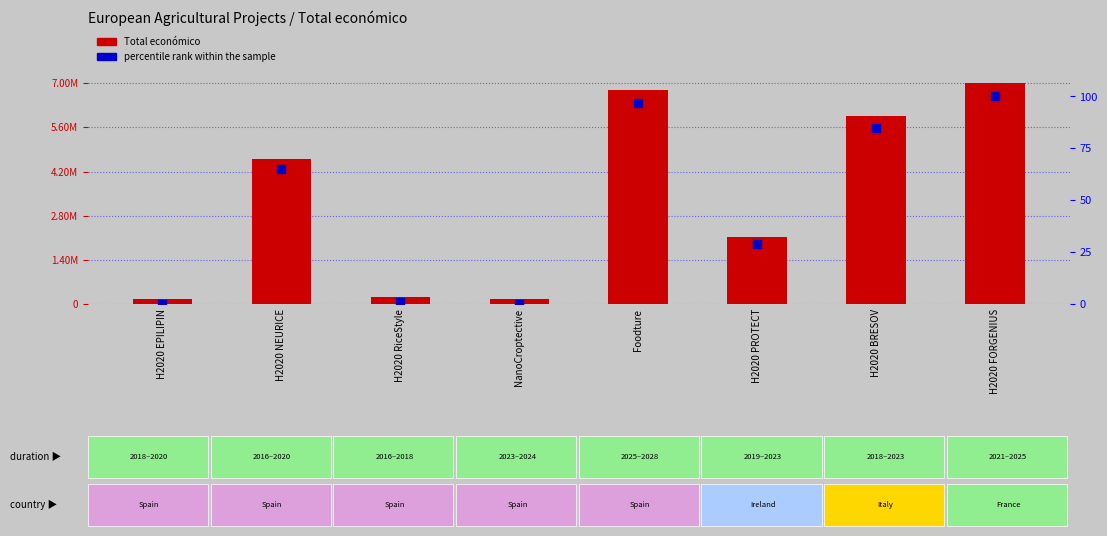

At which category is the sum across all series the highest?

H2020 FORGENIUS